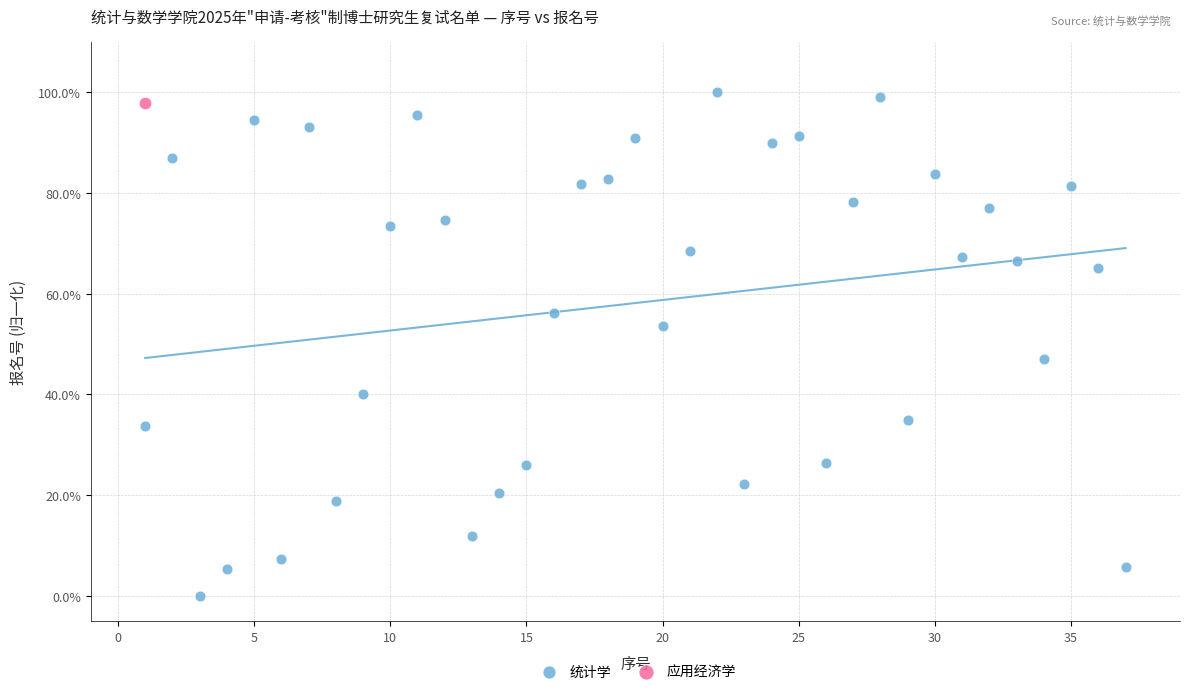

What are all the series names shown in the legend?

统计学, 应用经济学